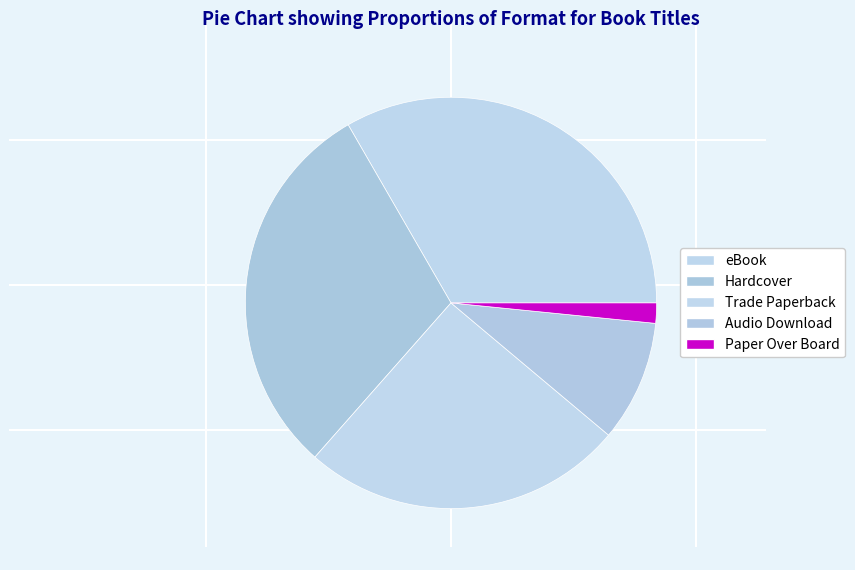

Approximately how many times larger is the value at Paper Over Board compared to Trade Paperback?

0.1